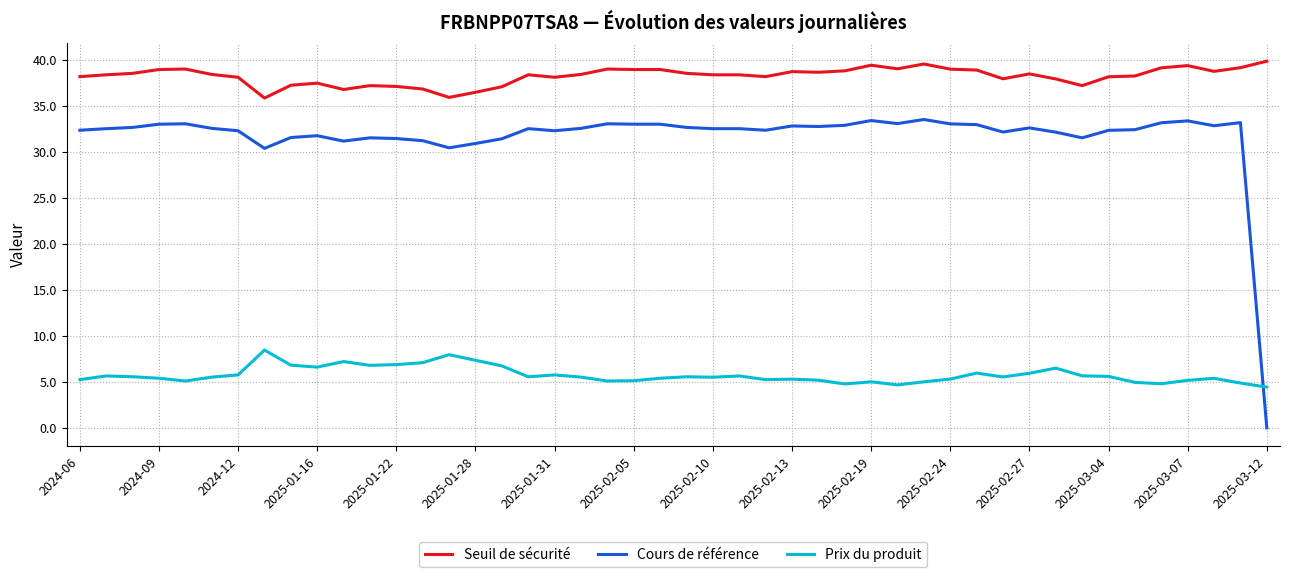

Rank the series by their maximum value, from lowest to highest.

Prix du produit, Cours de référence, Seuil de sécurité